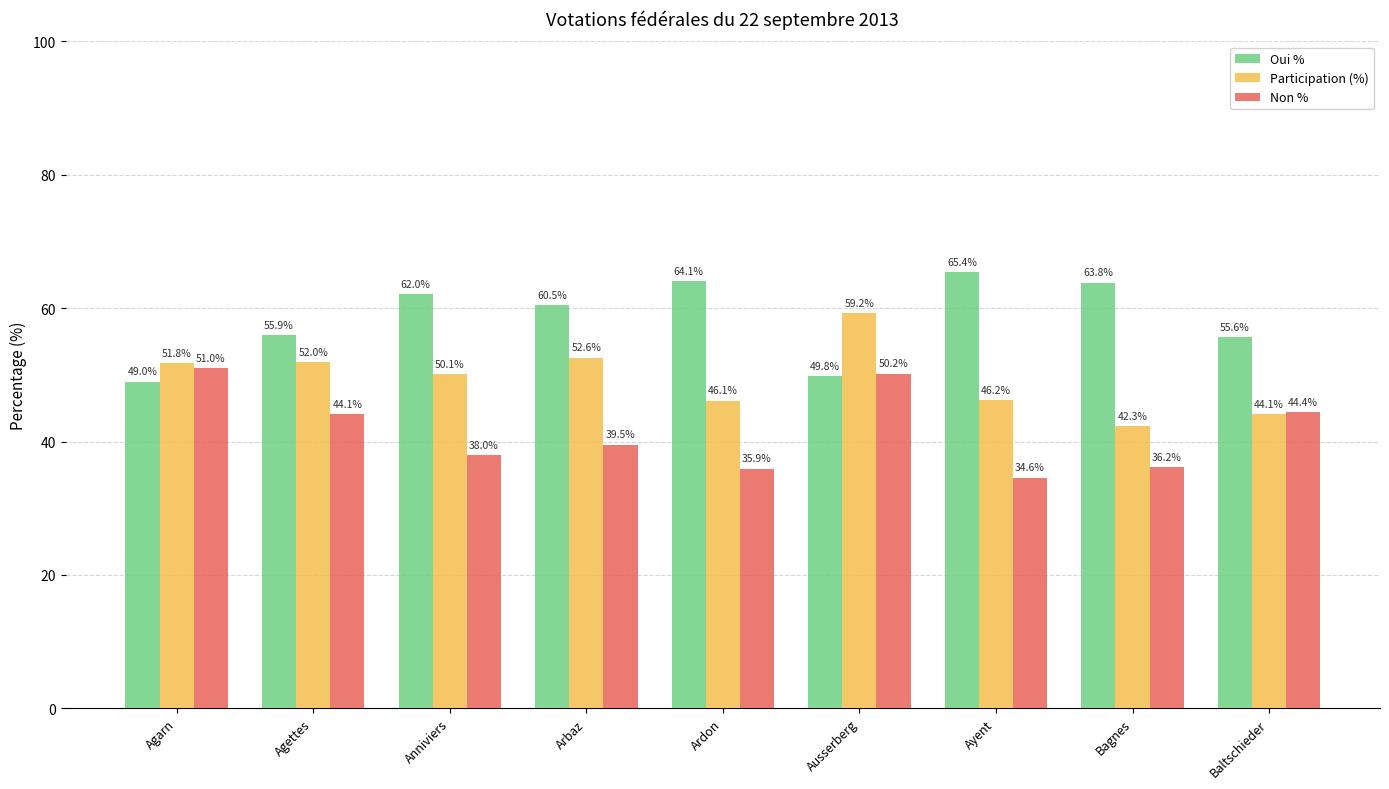

True or false: Oui % has a value of 66.1 at Agarn.

False